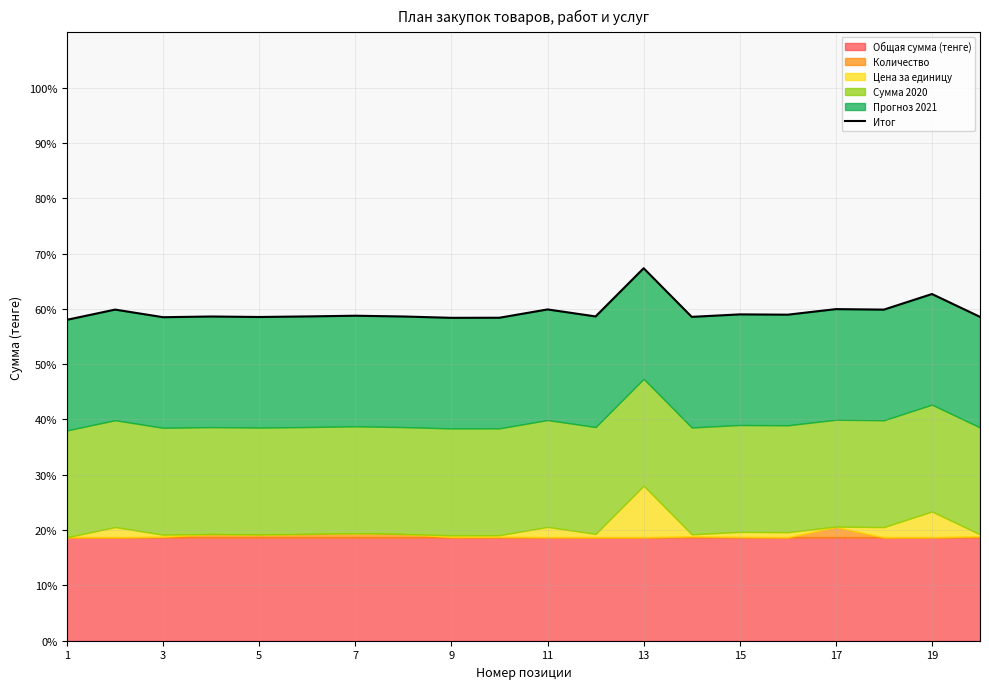

What is the sum of all values?

1189.8